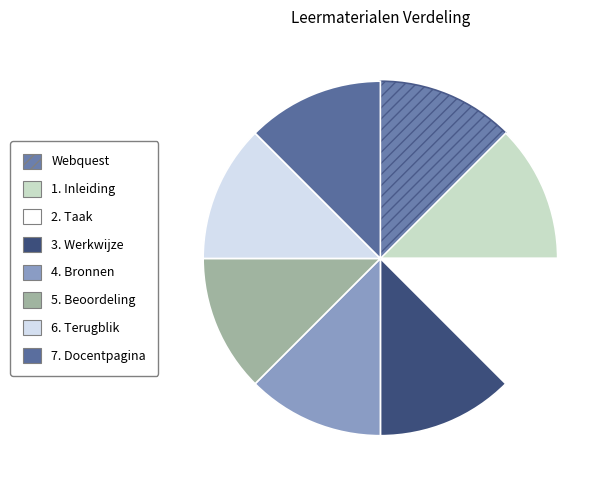

Count the number of slices in the pie.

8